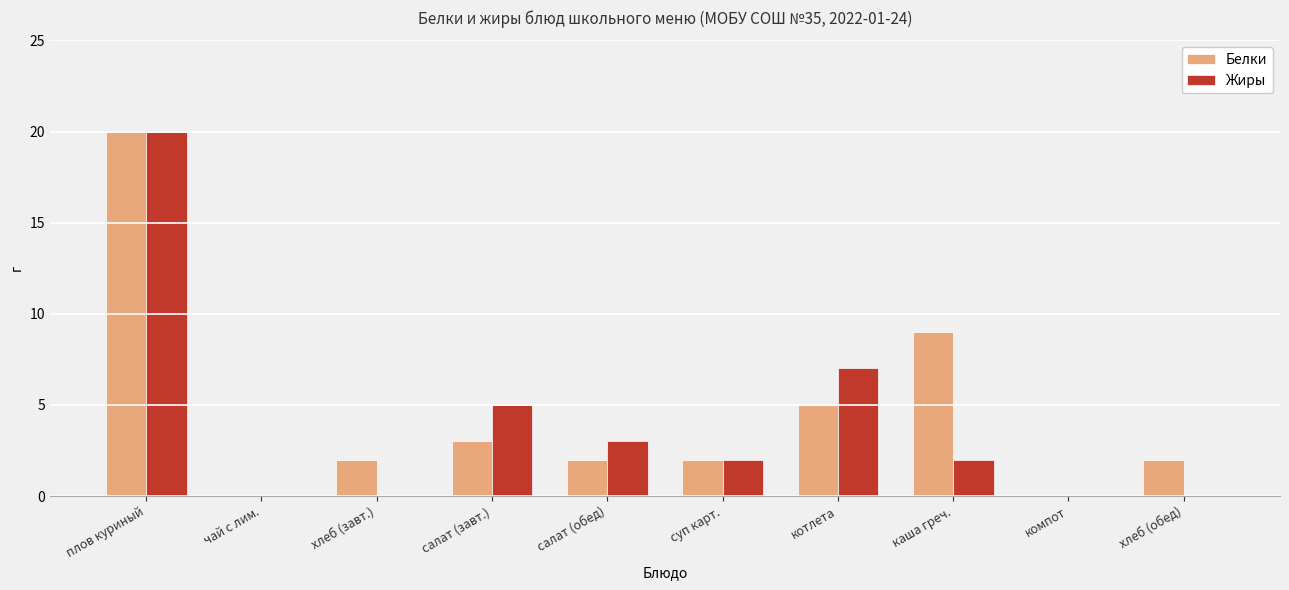

At which category does the chart reach its peak across all series?

плов куриный